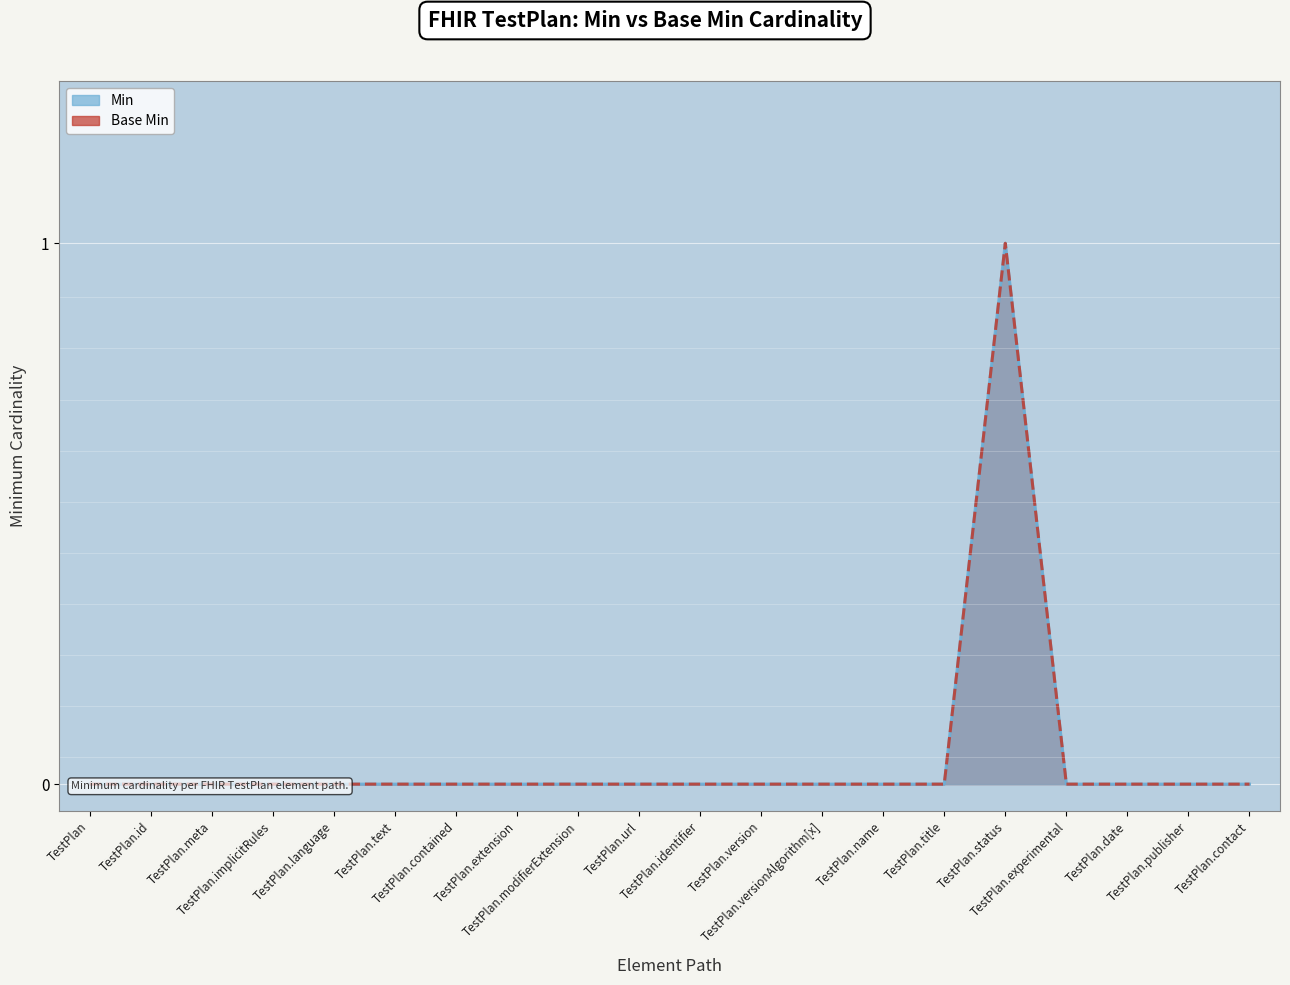

Reading left to right, what are all the values shown in this chart?

Min line: 0	0	0	0	0	0	0	0	0	0	0	0	0	0	0	1	0	0	0	0
Base Min line: 0	0	0	0	0	0	0	0	0	0	0	0	0	0	0	1	0	0	0	0